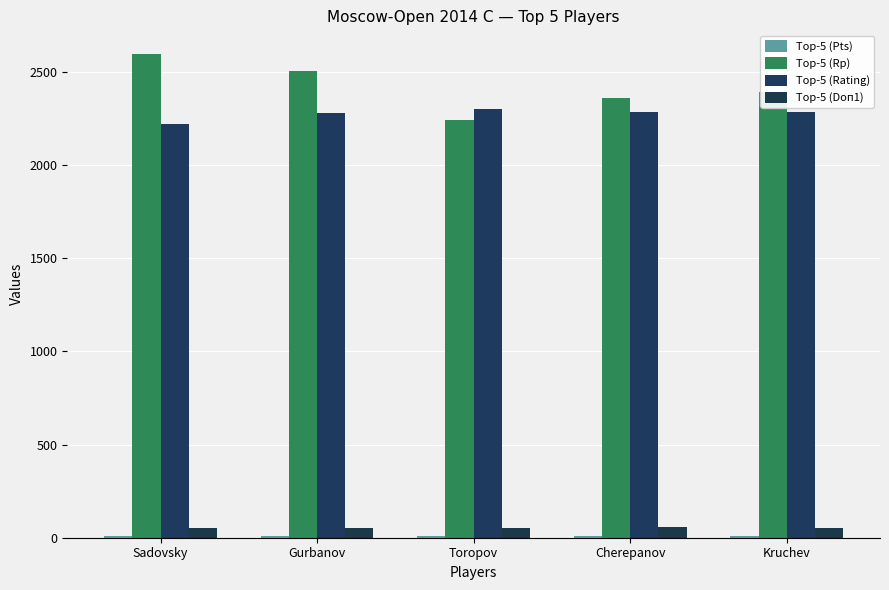

What position from the right is Sadovsky?

5